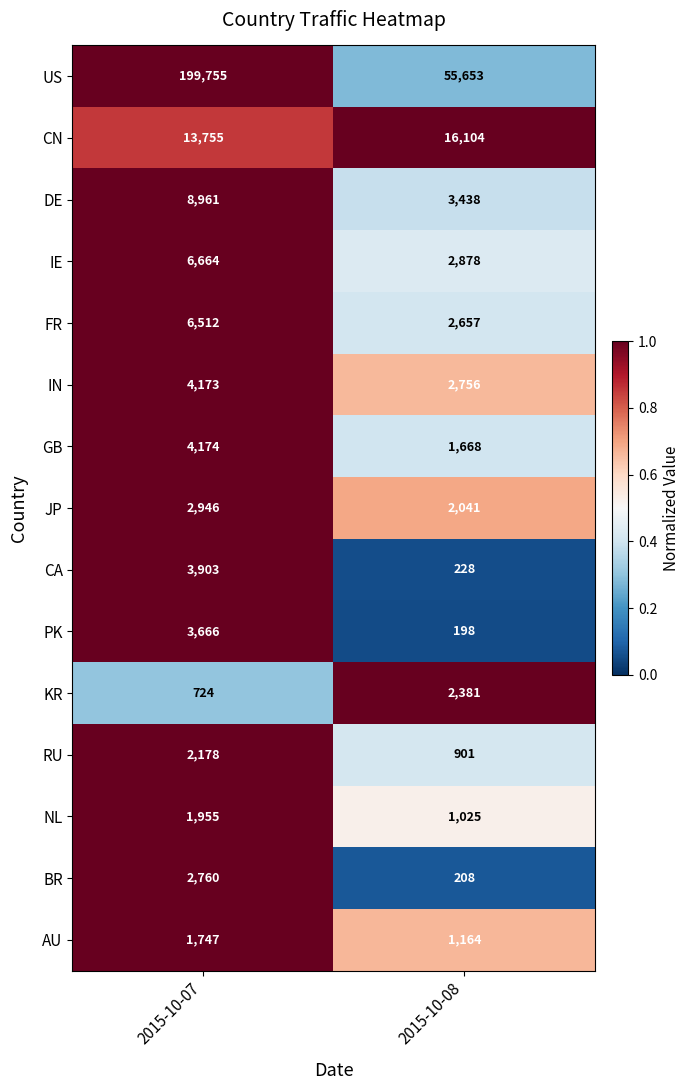

Reading left to right, transcribe all the data shown in this chart.

US: 2015-10-07=199755	2015-10-08=55653
CN: 2015-10-07=13755	2015-10-08=16104
DE: 2015-10-07=8961	2015-10-08=3438
IE: 2015-10-07=6664	2015-10-08=2878
FR: 2015-10-07=6512	2015-10-08=2657
IN: 2015-10-07=4173	2015-10-08=2756
GB: 2015-10-07=4174	2015-10-08=1668
JP: 2015-10-07=2946	2015-10-08=2041
CA: 2015-10-07=3903	2015-10-08=228
PK: 2015-10-07=3666	2015-10-08=198
KR: 2015-10-07=724	2015-10-08=2381
RU: 2015-10-07=2178	2015-10-08=901
NL: 2015-10-07=1955	2015-10-08=1025
BR: 2015-10-07=2760	2015-10-08=208
AU: 2015-10-07=1747	2015-10-08=1164